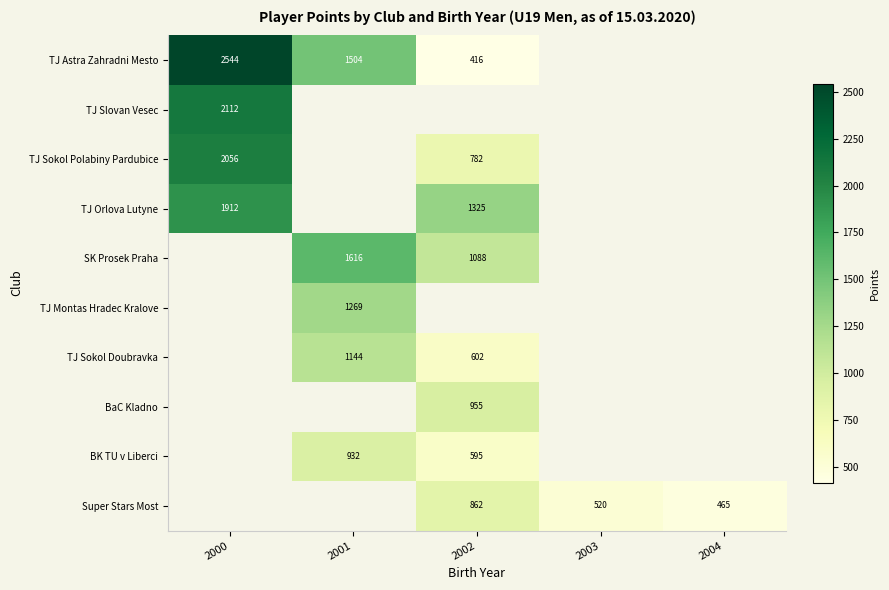

The Super Stars Most series shows 1294 at 2002. True or false?

False